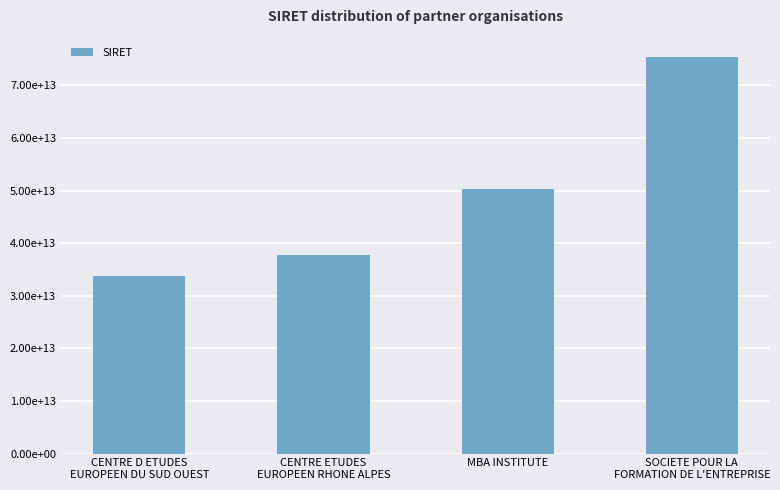

Reading left to right, list all the values displayed in this chart.

33764282100066	37815351400021	50388652500024	75315914400017